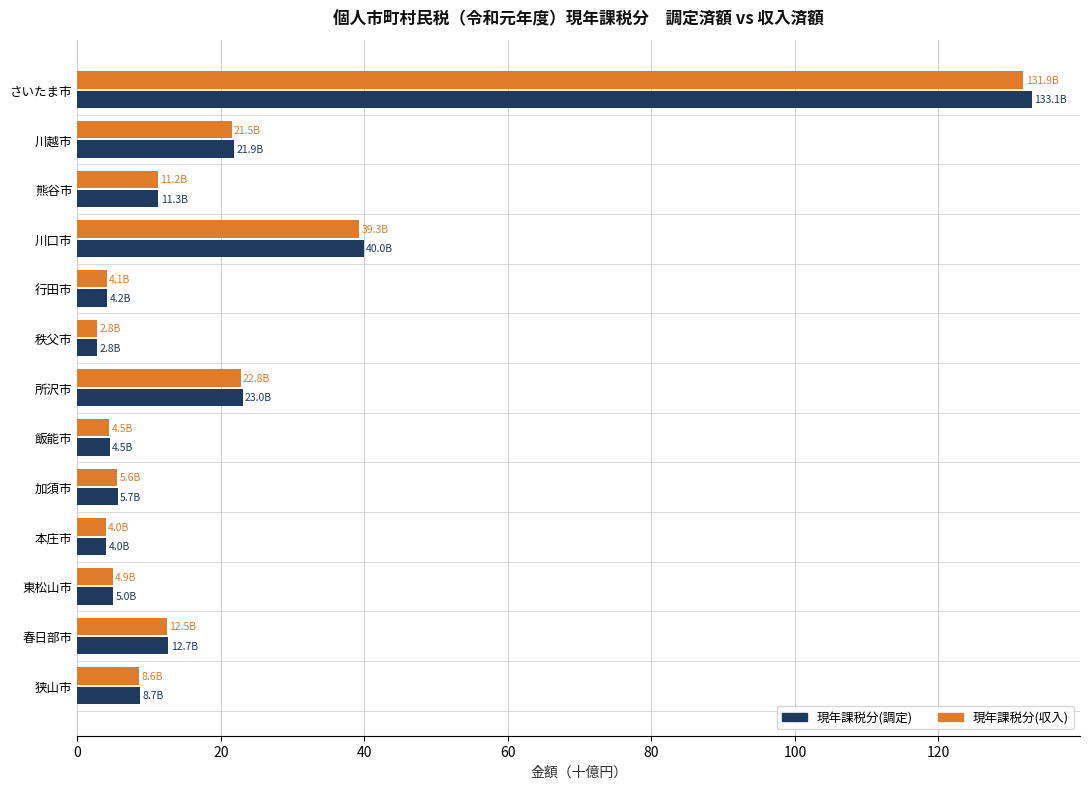

At how many categories does at least one series exceed 66?

1